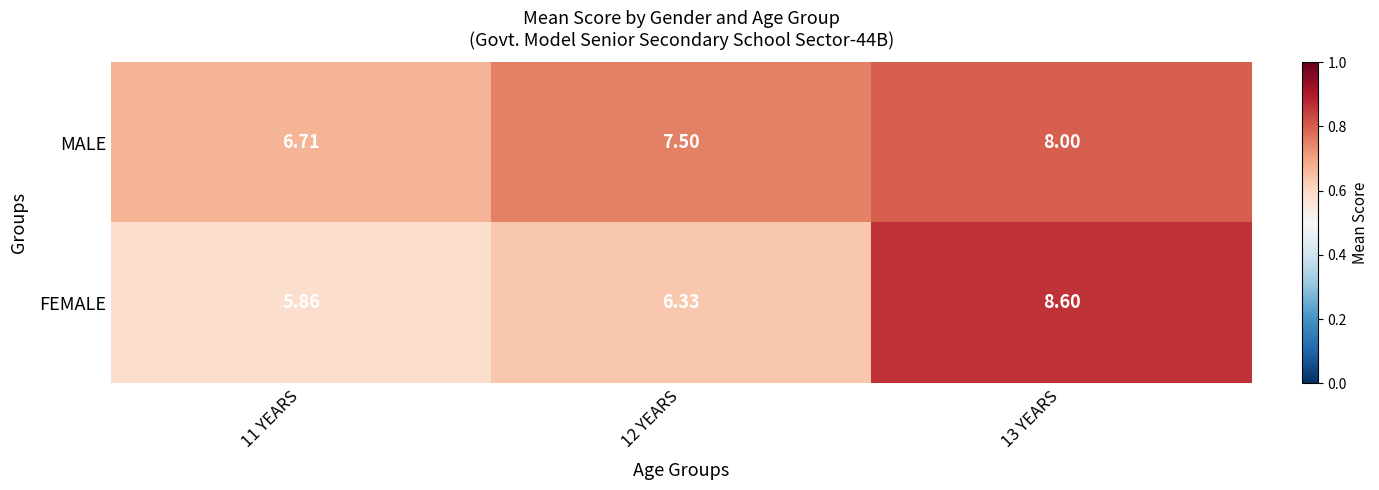

Is the value of MALE at 11 YEARS greater than the value of FEMALE at 11 YEARS?

Yes